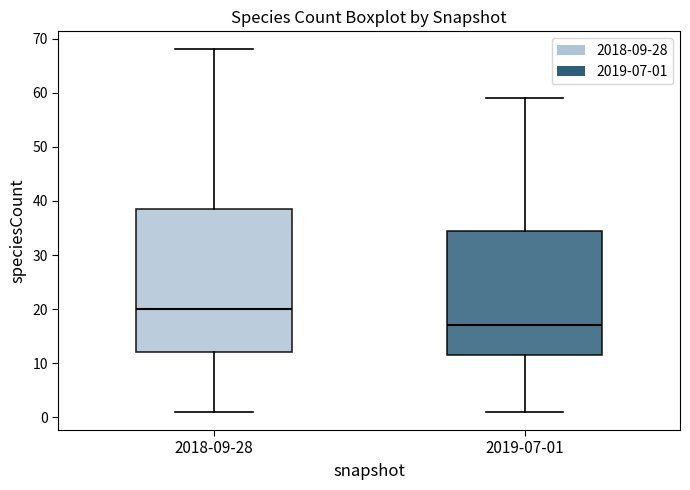

Which box has the highest median line?

2018-09-28